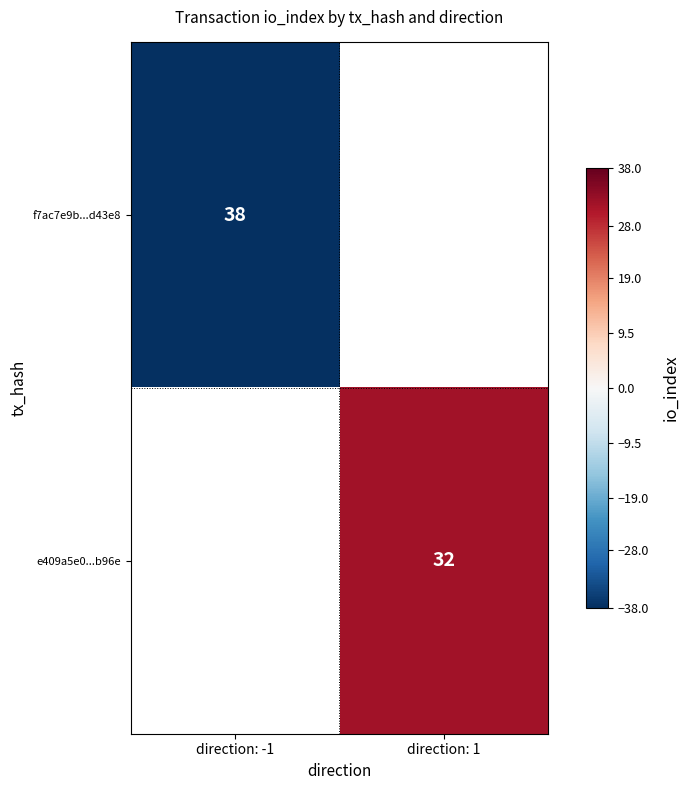

The f7ac7e9b...d43e8 series shows 38 at direction: -1. True or false?

True